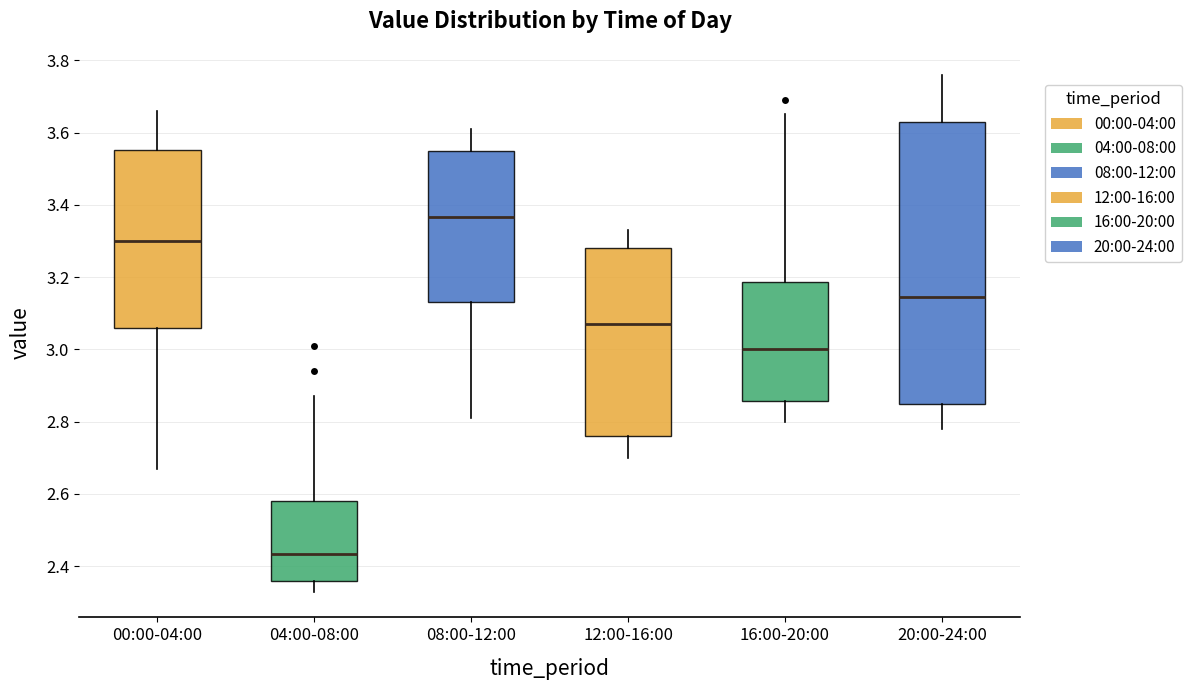

Reading left to right, transcribe this box plot: for each box, give where its median line is, the range the box spans, and where its two whiskers end, as read against the y-axis. The values are not printed on the chart, so give them approximately, as read against the axis.

00:00-04:00: median 3.30, box 3.06 to 3.56, whiskers 2.68 to 3.66
04:00-08:00: median 2.44, box 2.36 to 2.58, whiskers 2.34 to 2.88
08:00-12:00: median 3.36, box 3.14 to 3.56, whiskers 2.82 to 3.62
12:00-16:00: median 3.08, box 2.76 to 3.28, whiskers 2.70 to 3.34
16:00-20:00: median 3.00, box 2.86 to 3.18, whiskers 2.80 to 3.66
20:00-24:00: median 3.14, box 2.84 to 3.64, whiskers 2.78 to 3.76